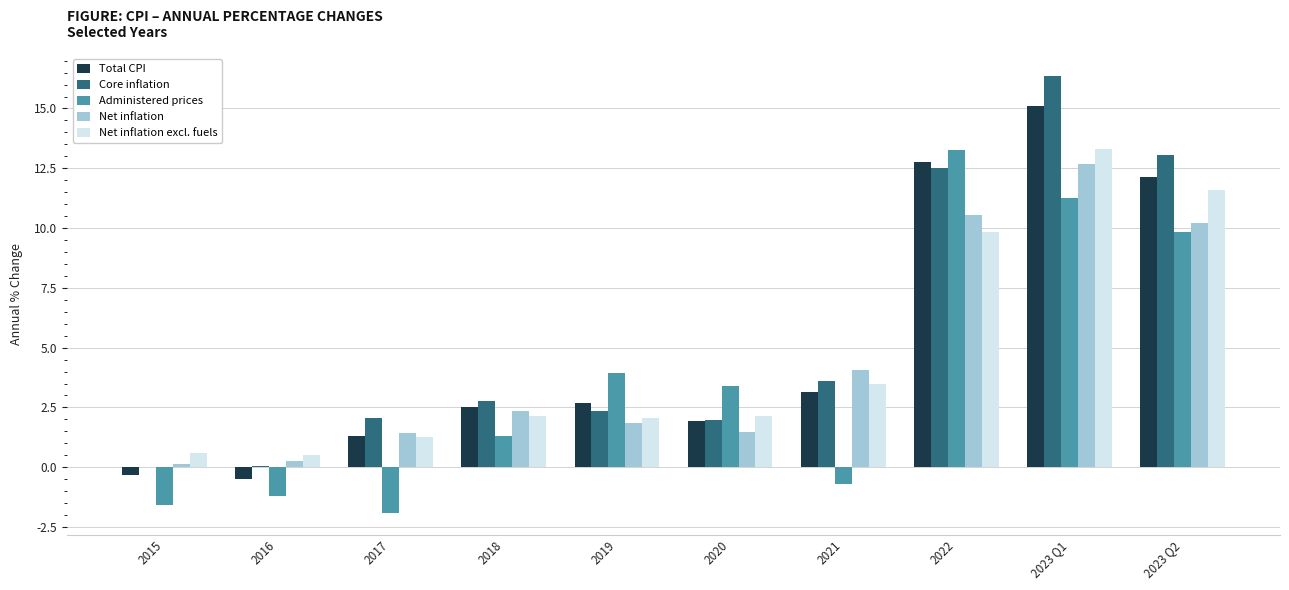

What is the total value across all series at 2016?

-0.9